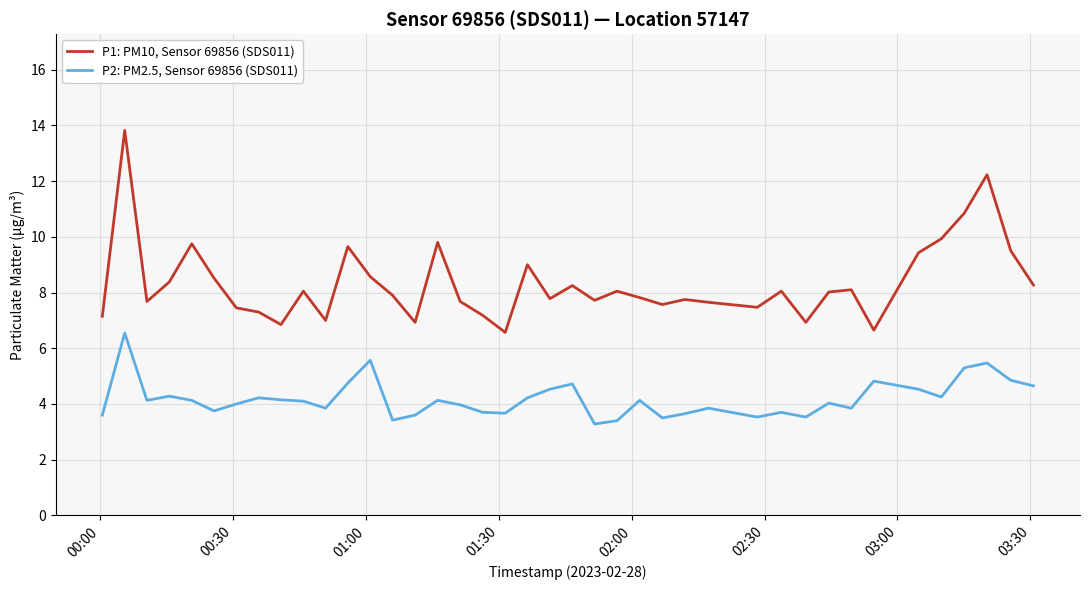

How many lines are shown in the chart?

2